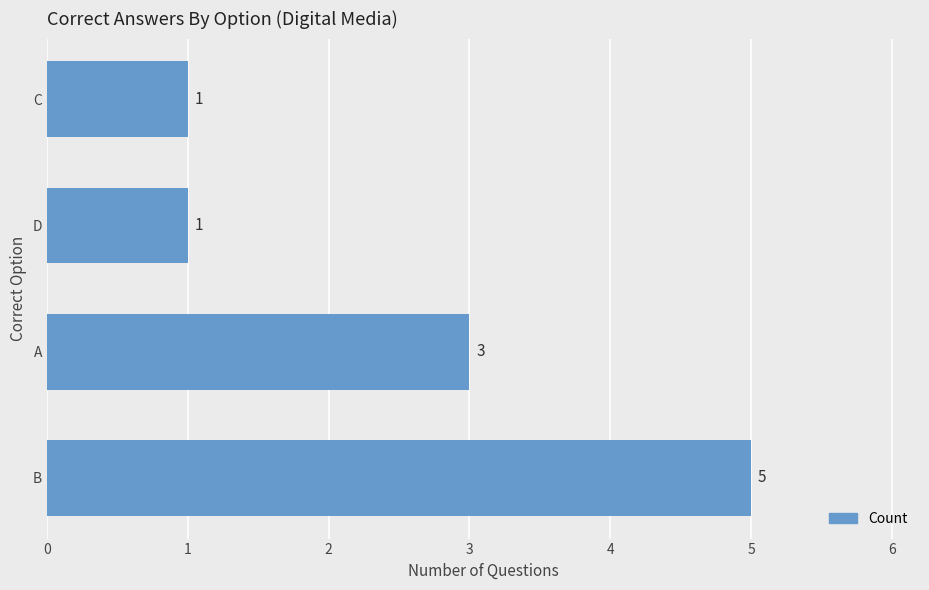

Reading top to bottom, what are all the values shown in this chart?

C=1	D=1	A=3	B=5